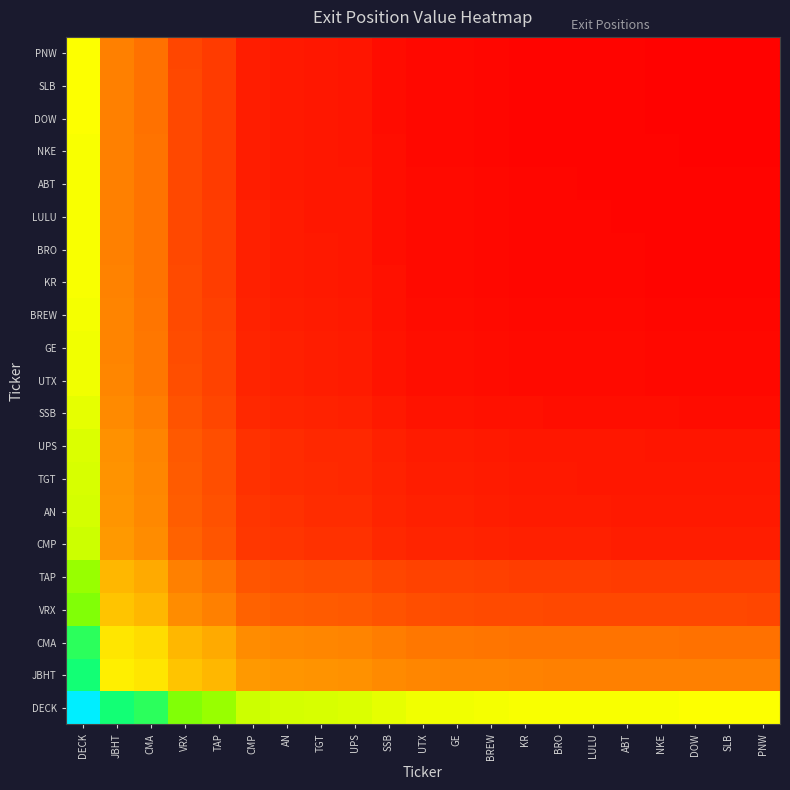

What is the maximum value shown in the chart?

1.0